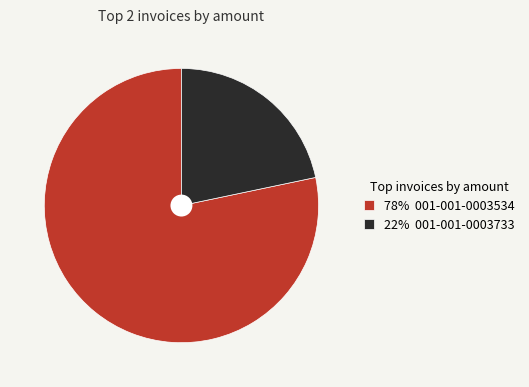

Which slice represents more than half of the pie?

78% 001-001-0003534